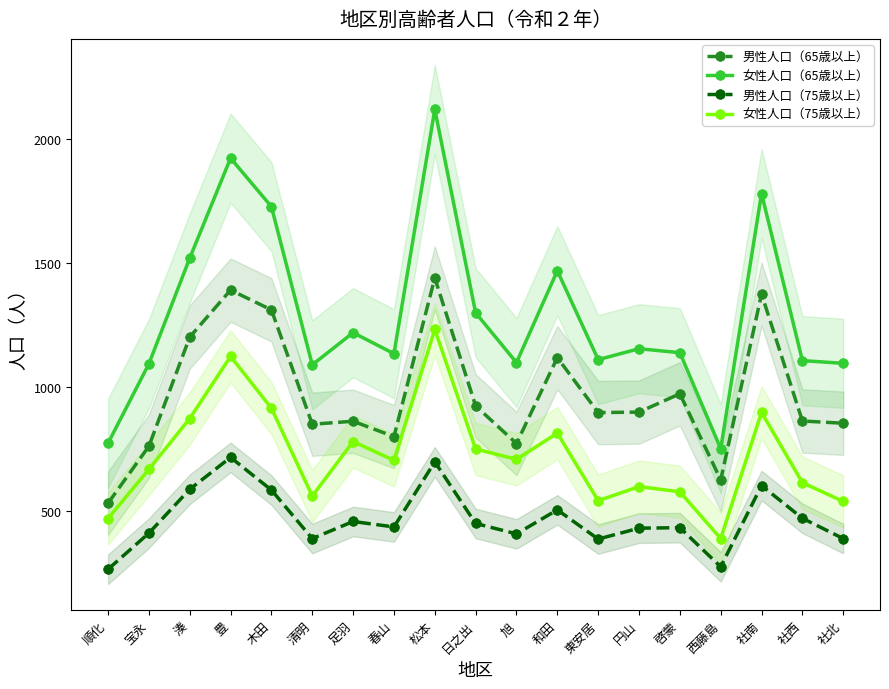

What is the value of the 女性人口（65歳以上） point at the 16th from the left?

750